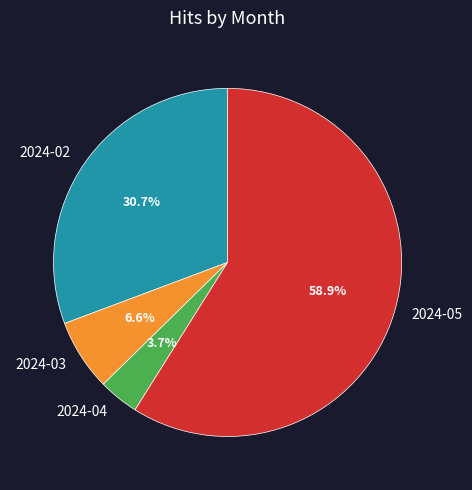

How many segments does this pie chart have?

4